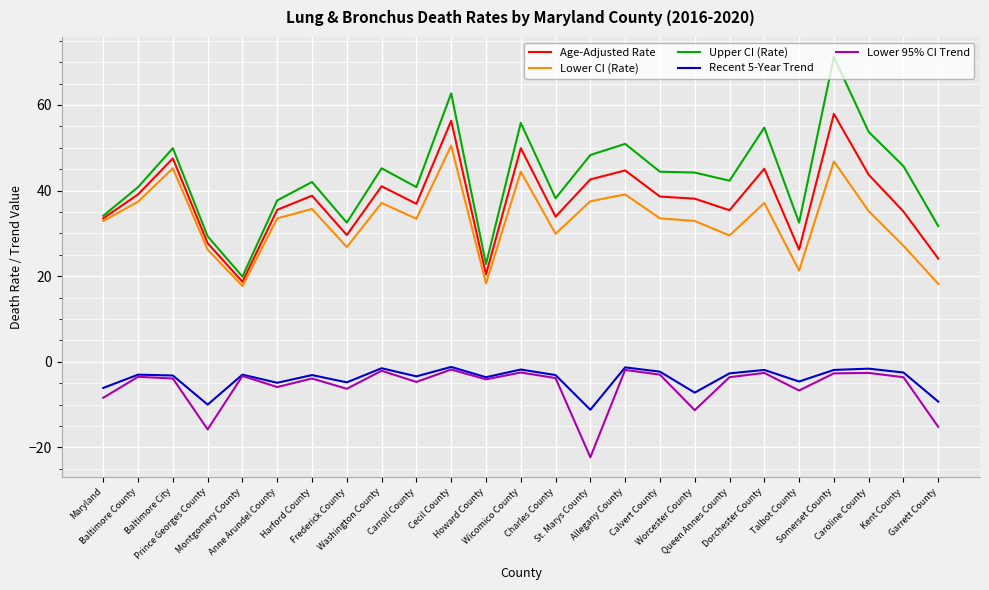

Which series has the largest total across all categories?

Upper CI (Rate)